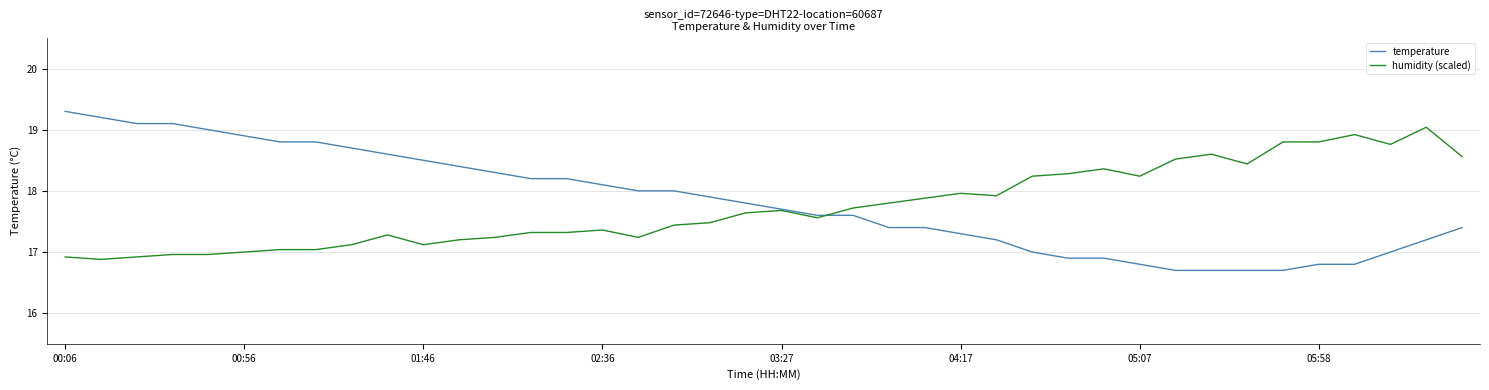

Which series has the largest range (max minus min)?

temperature